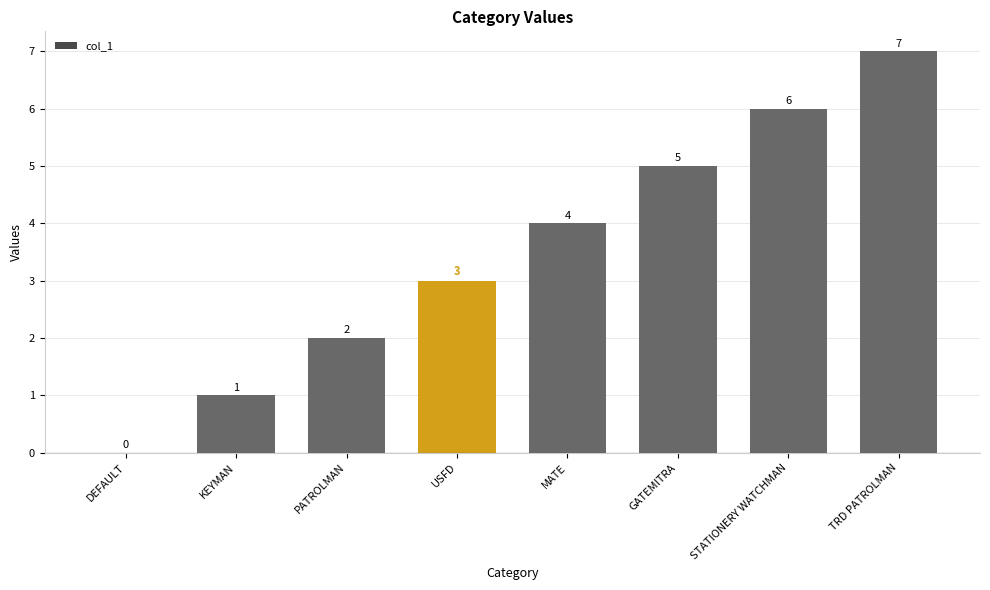

Where is the data nearest to the value 3?

USFD